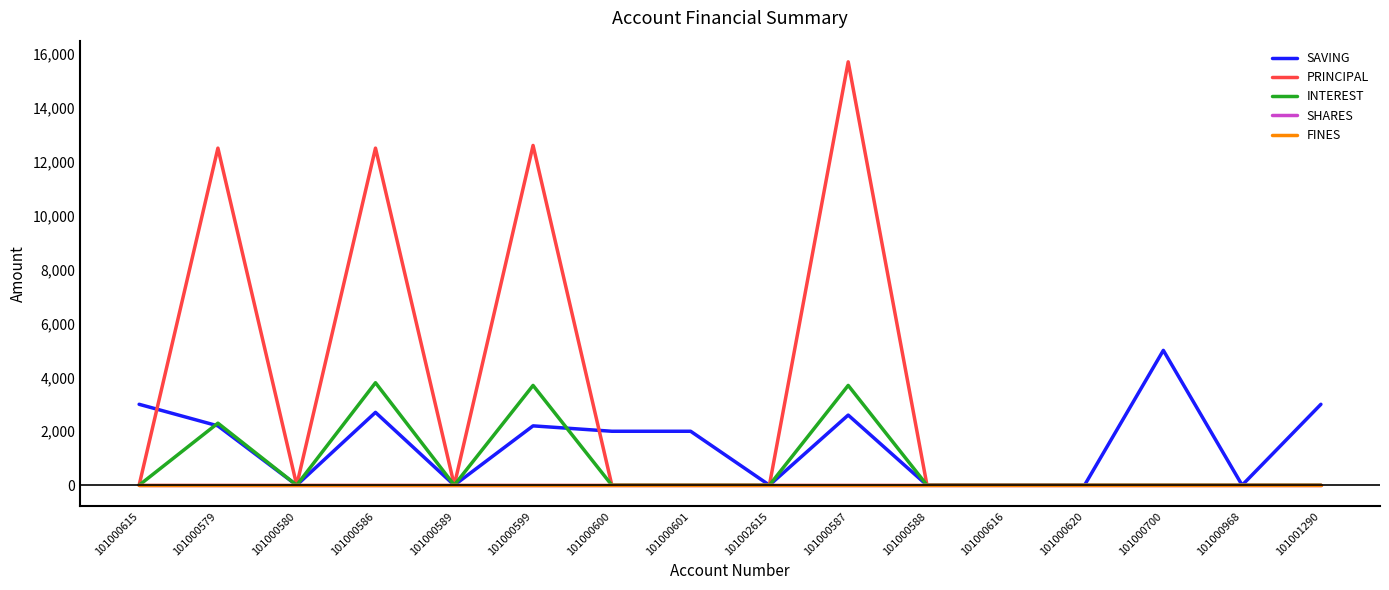

Reading left to right, list all the values displayed in this chart.

SAVING: 3000	2200	0	2700	0	2200	2000	2000	0	2600	0	0	0	5000	0	3000
PRINCIPAL: 0	12500	0	12500	0	12600	0	0	0	15700	0	0	0	0	0	0
INTEREST: 0	2300	0	3800	0	3700	0	0	0	3700	0	0	0	0	0	0
SHARES: 0	0	0	0	0	0	0	0	0	0	0	0	0	0	0	0
FINES: 0	0	0	0	0	0	0	0	0	0	0	0	0	0	0	0